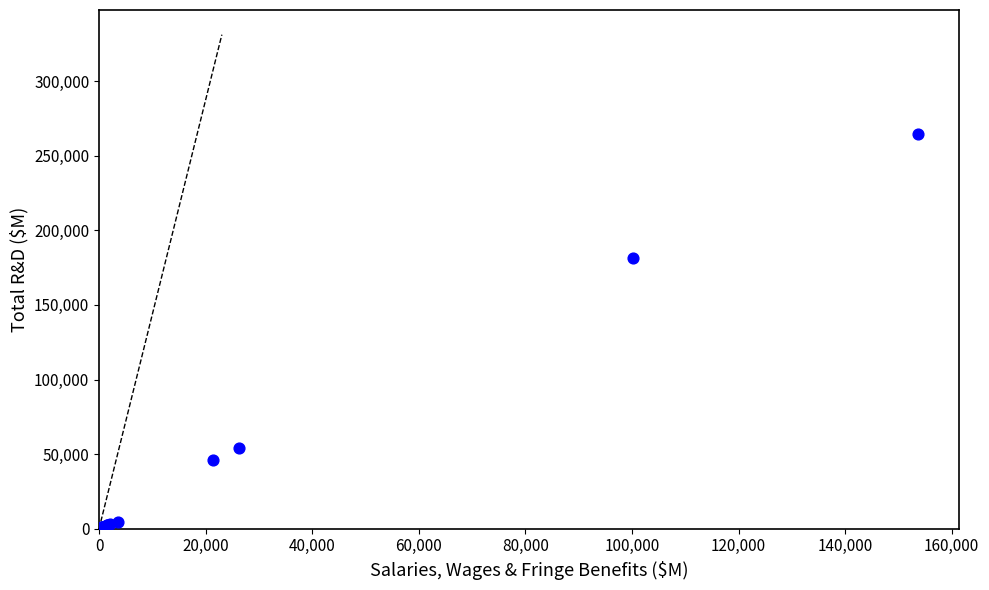

What Y value in the scatter plot is closest to 132561?

181170